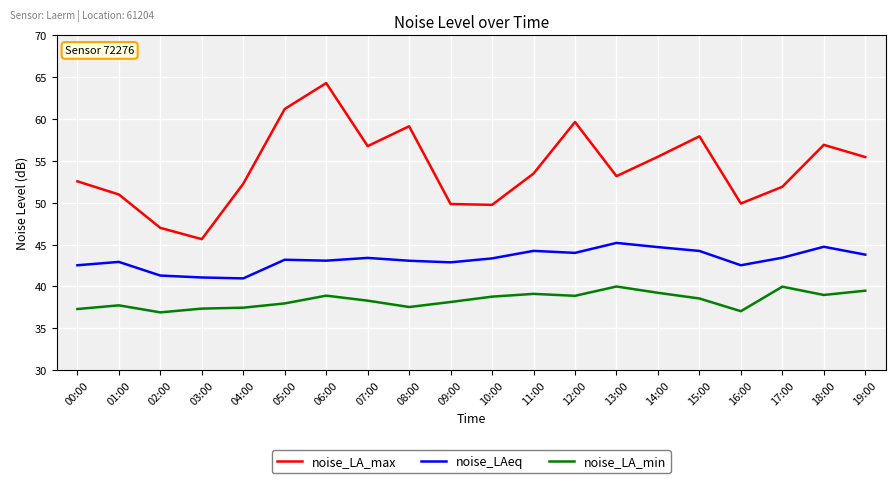

What is the sum of the noise_LA_min values at 18:00 and 07:00?

77.3